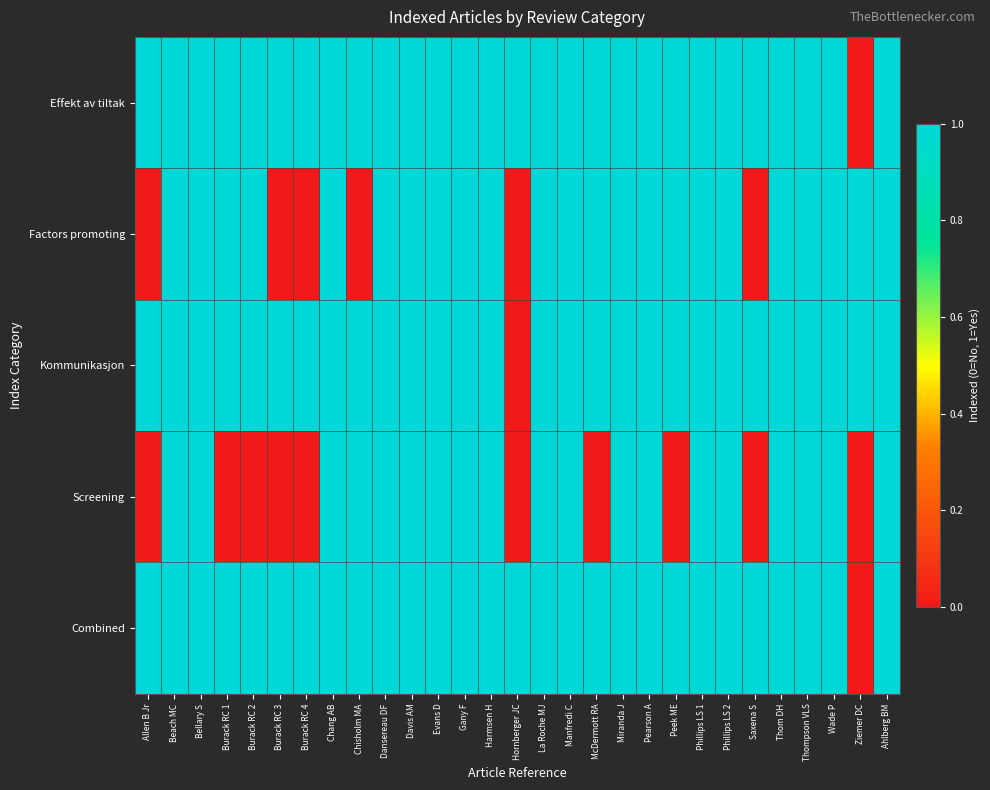

Reading left to right, list all the values displayed in this chart.

Effekt av tiltak: Allen B Jr=1	Beach MC=1	Bellary S=1	Burack RC 1=1	Burack RC 2=1	Burack RC 3=1	Burack RC 4=1	Chang AB=1	Chisholm MA=1	Dansereau DF=1	Davis AM=1	Evans D=1	Gany F=1	Harmsen H=1	Hornberger JC=1	La Roche MJ=1	Manfredi C=1	McDermott RA=1	Miranda J=1	Pearson A=1	Peek ME=1	Phillips LS 1=1	Phillips LS 2=1	Saxena S=1	Thom DH=1	Thompson VLS=1	Wade P=1	Ziemer DC=0	Ahlberg BM=1
Factors promoting: Allen B Jr=0	Beach MC=1	Bellary S=1	Burack RC 1=1	Burack RC 2=1	Burack RC 3=0	Burack RC 4=0	Chang AB=1	Chisholm MA=0	Dansereau DF=1	Davis AM=1	Evans D=1	Gany F=1	Harmsen H=1	Hornberger JC=0	La Roche MJ=1	Manfredi C=1	McDermott RA=1	Miranda J=1	Pearson A=1	Peek ME=1	Phillips LS 1=1	Phillips LS 2=1	Saxena S=0	Thom DH=1	Thompson VLS=1	Wade P=1	Ziemer DC=1	Ahlberg BM=1
Kommunikasjon: Allen B Jr=1	Beach MC=1	Bellary S=1	Burack RC 1=1	Burack RC 2=1	Burack RC 3=1	Burack RC 4=1	Chang AB=1	Chisholm MA=1	Dansereau DF=1	Davis AM=1	Evans D=1	Gany F=1	Harmsen H=1	Hornberger JC=0	La Roche MJ=1	Manfredi C=1	McDermott RA=1	Miranda J=1	Pearson A=1	Peek ME=1	Phillips LS 1=1	Phillips LS 2=1	Saxena S=1	Thom DH=1	Thompson VLS=1	Wade P=1	Ziemer DC=1	Ahlberg BM=1
Screening: Allen B Jr=0	Beach MC=1	Bellary S=1	Burack RC 1=0	Burack RC 2=0	Burack RC 3=0	Burack RC 4=0	Chang AB=1	Chisholm MA=1	Dansereau DF=1	Davis AM=1	Evans D=1	Gany F=1	Harmsen H=1	Hornberger JC=0	La Roche MJ=1	Manfredi C=1	McDermott RA=0	Miranda J=1	Pearson A=1	Peek ME=0	Phillips LS 1=1	Phillips LS 2=1	Saxena S=0	Thom DH=1	Thompson VLS=1	Wade P=1	Ziemer DC=0	Ahlberg BM=1
Combined: Allen B Jr=1	Beach MC=1	Bellary S=1	Burack RC 1=1	Burack RC 2=1	Burack RC 3=1	Burack RC 4=1	Chang AB=1	Chisholm MA=1	Dansereau DF=1	Davis AM=1	Evans D=1	Gany F=1	Harmsen H=1	Hornberger JC=1	La Roche MJ=1	Manfredi C=1	McDermott RA=1	Miranda J=1	Pearson A=1	Peek ME=1	Phillips LS 1=1	Phillips LS 2=1	Saxena S=1	Thom DH=1	Thompson VLS=1	Wade P=1	Ziemer DC=0	Ahlberg BM=1